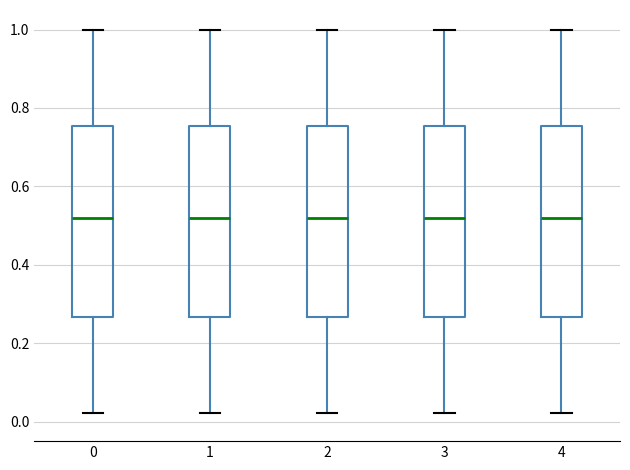

Reading left to right, transcribe this box plot: for each box, give where its median line is, the range the box spans, and where its two whiskers end, as read against the y-axis. The values are not printed on the chart, so give them approximately, as read against the axis.

0: median 0.52, box 0.26 to 0.76, whiskers 0.02 to 1.00
1: median 0.52, box 0.26 to 0.76, whiskers 0.02 to 1.00
2: median 0.52, box 0.26 to 0.76, whiskers 0.02 to 1.00
3: median 0.52, box 0.26 to 0.76, whiskers 0.02 to 1.00
4: median 0.52, box 0.26 to 0.76, whiskers 0.02 to 1.00